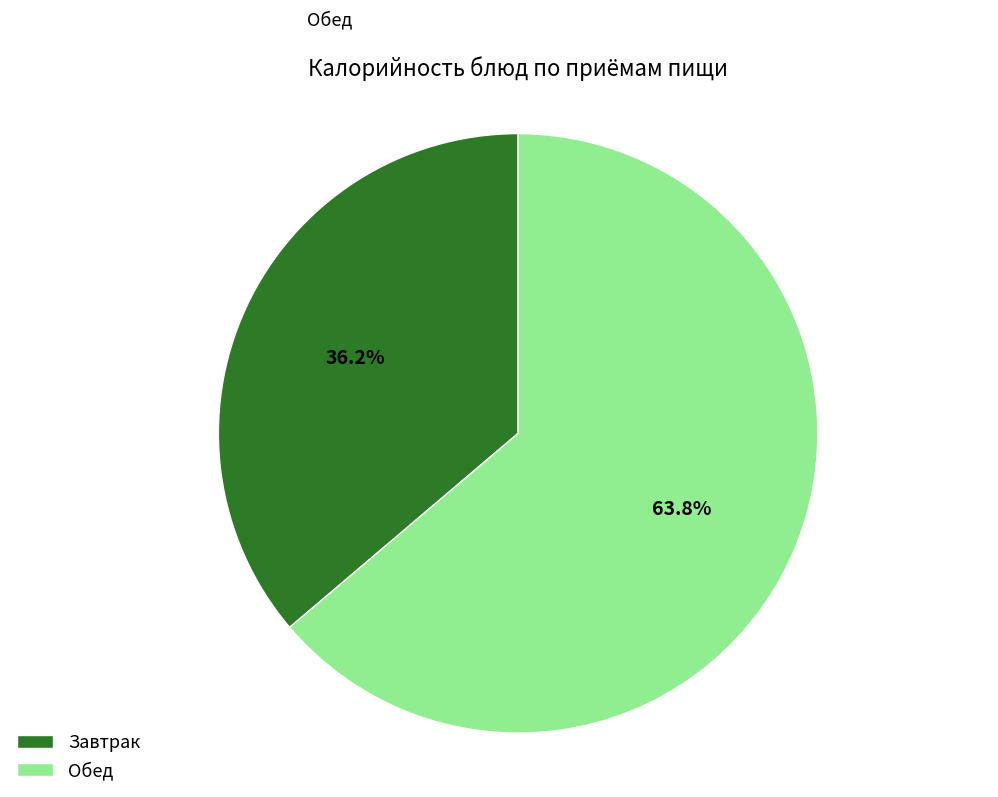

What percentage is NOT represented by Завтрак?

63.8%